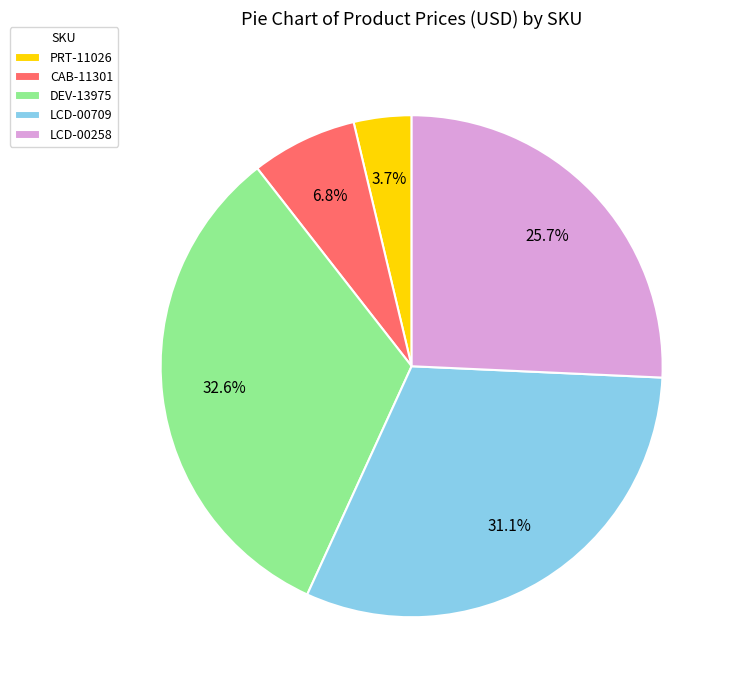

What portion of the pie excludes DEV-13975?

67.4%